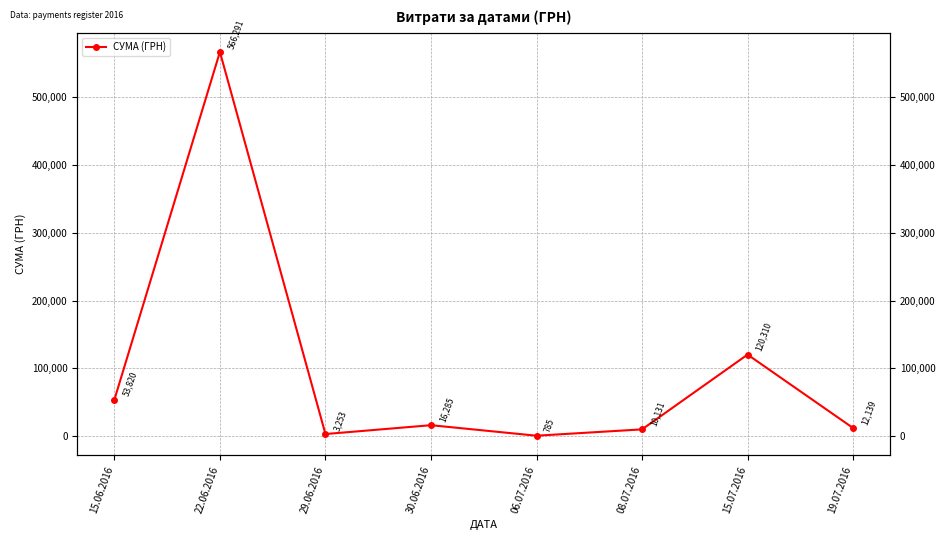

What is the label of the 6th point from the right?

29.06.2016